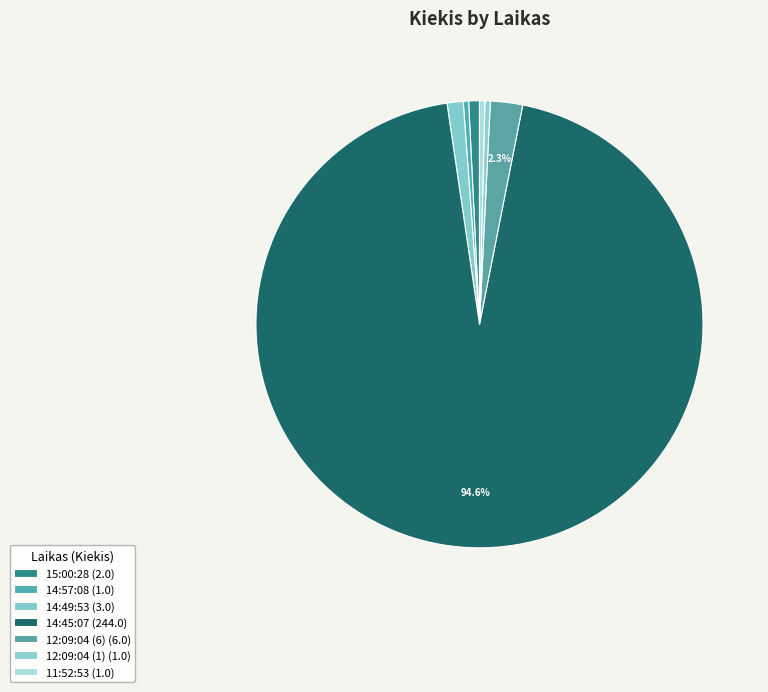

Is it true that 11:52:53 is 0% of the pie?

True